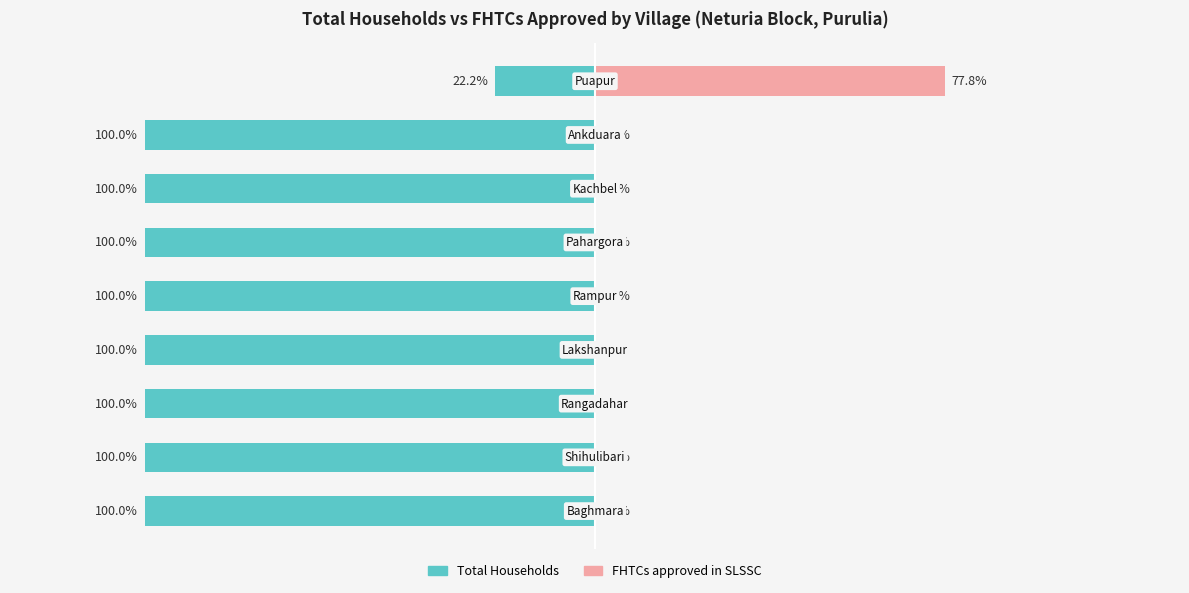

What value does the Total Households series have at 2?

-100.0